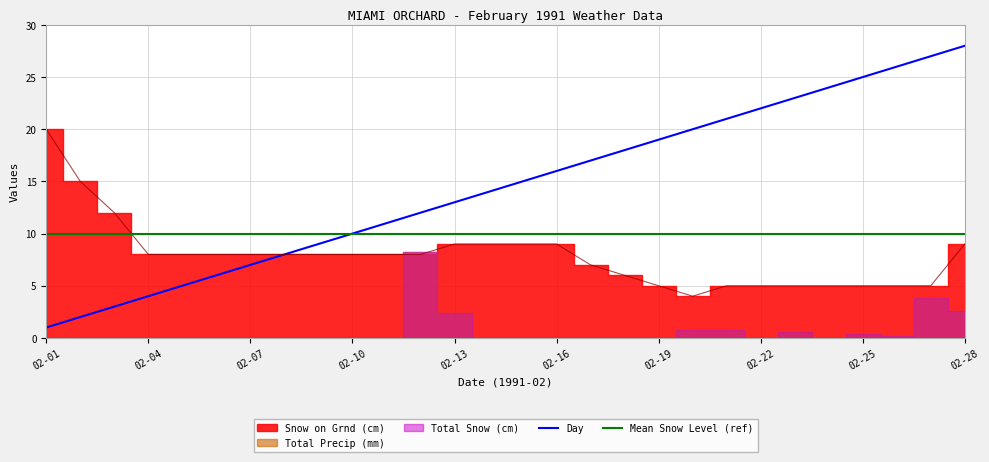

What is the difference between the Day values at 23 and 19?

4